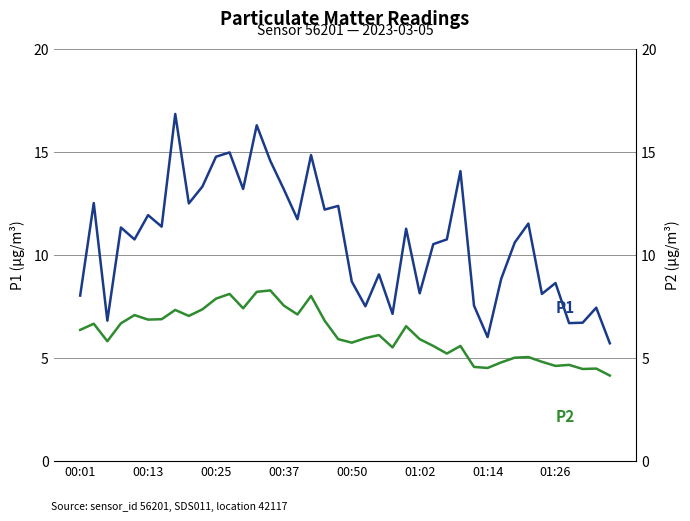

The value of P1 at 00:37 is 14.9. True or false?

False